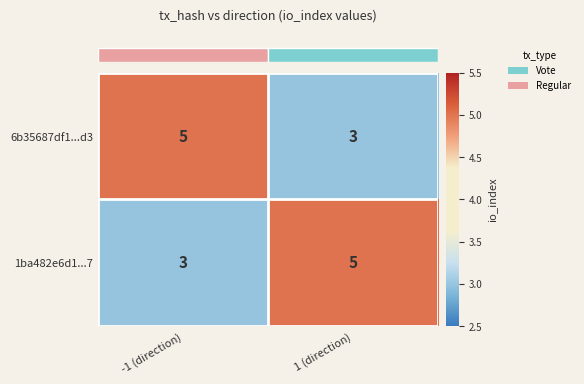

What is the smallest value displayed?

3